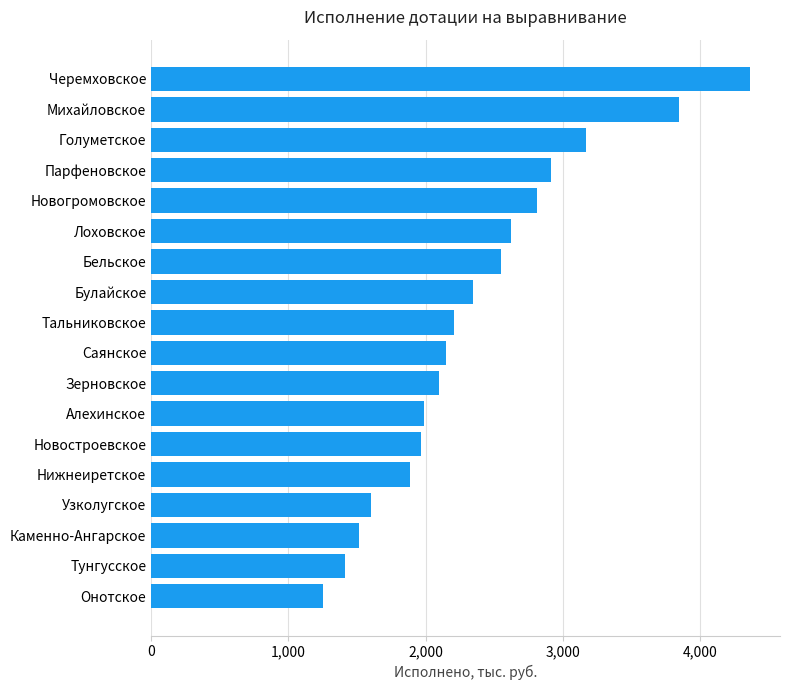

What is the greatest value displayed?

4364.5